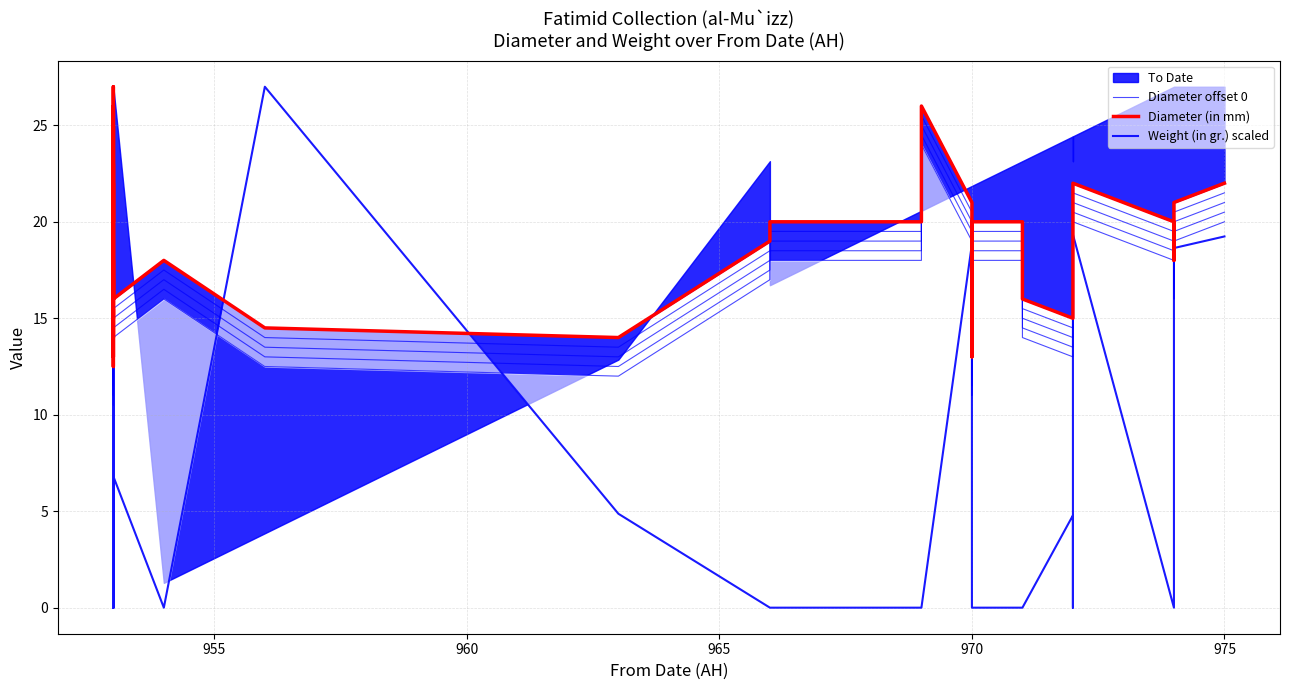

What is the average value of the Weight (in gr.) scaled series?

7.0